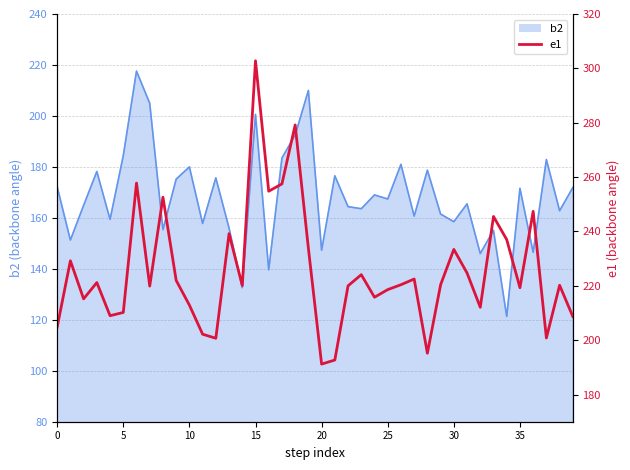

How many points are lower than both their immediate neighbors (excluding endpoints)?

12